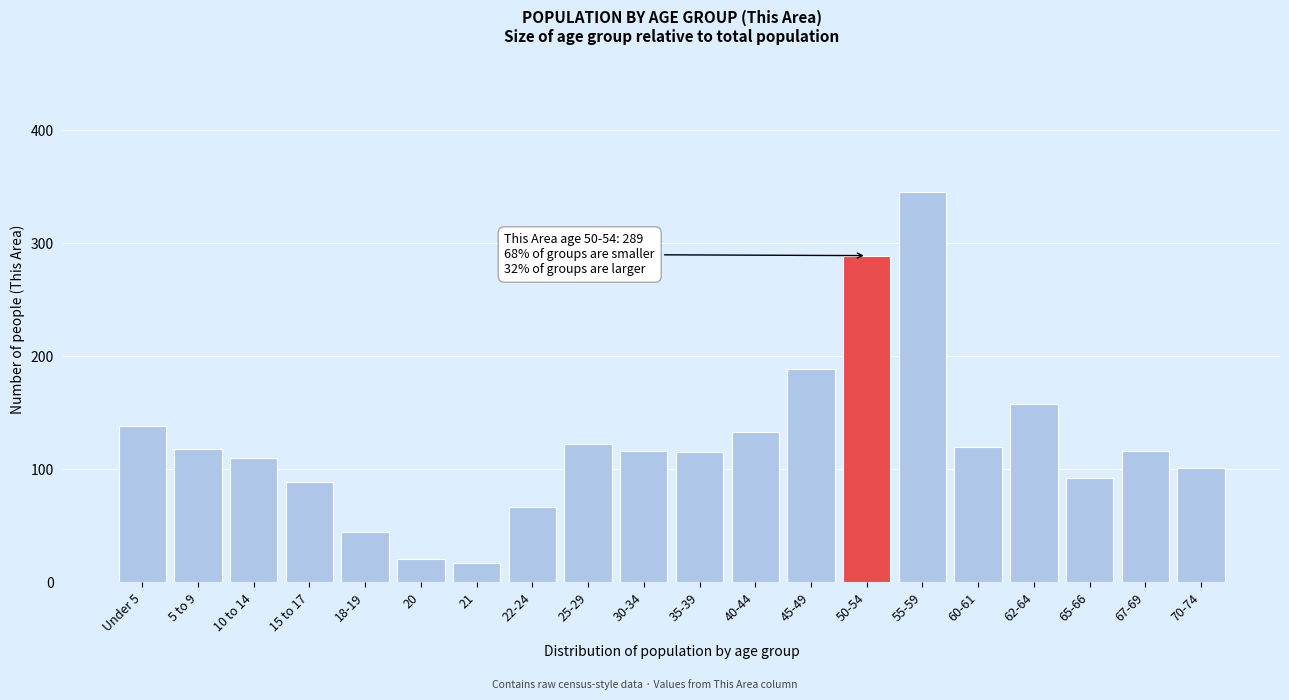

What is the label of the 10th bar from the left?

30-34